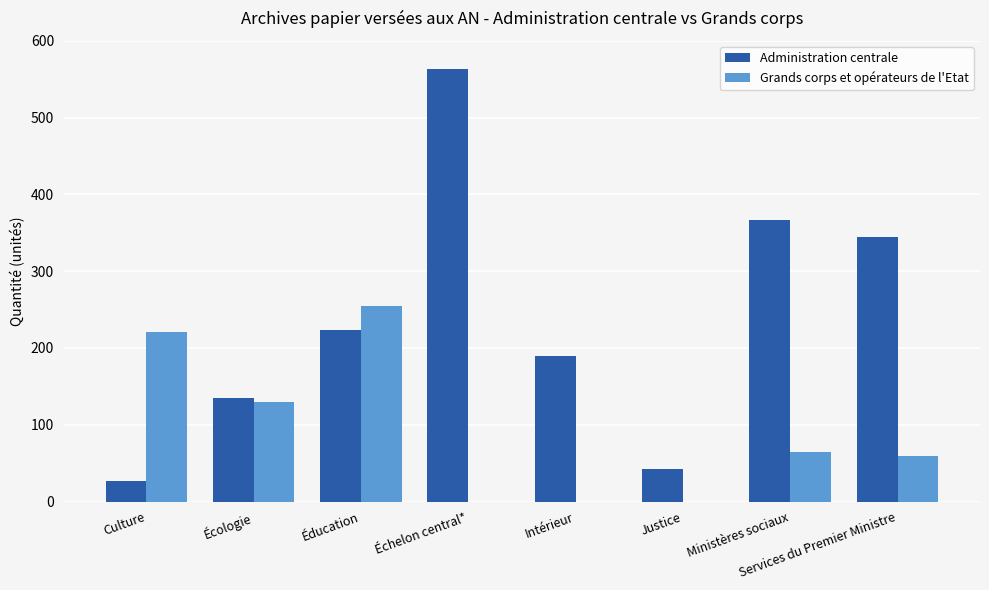

Is it true that Grands corps et opérateurs de l'Etat equals 335 at Culture?

False